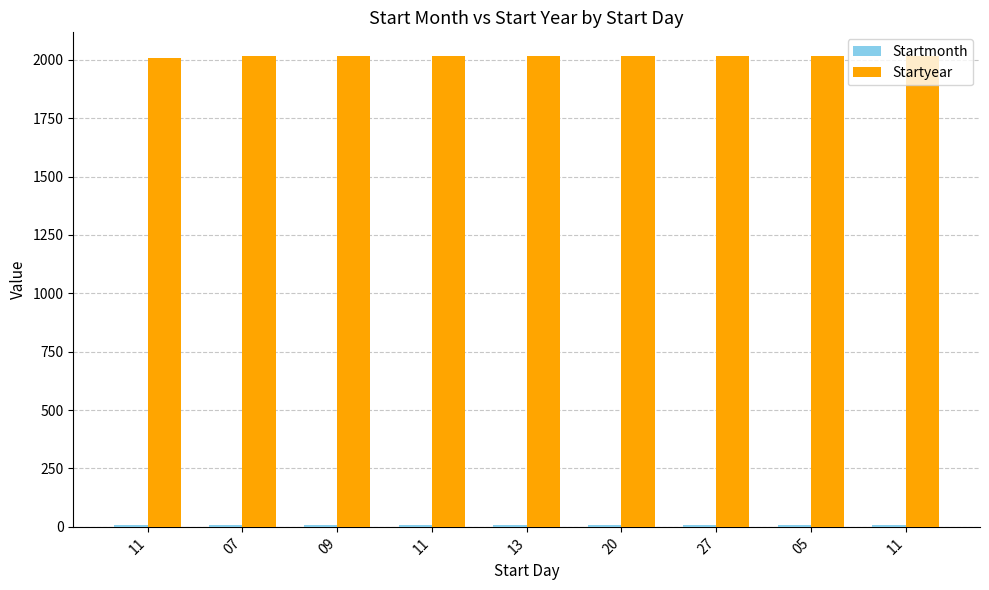

Count the number of data series in this chart.

2